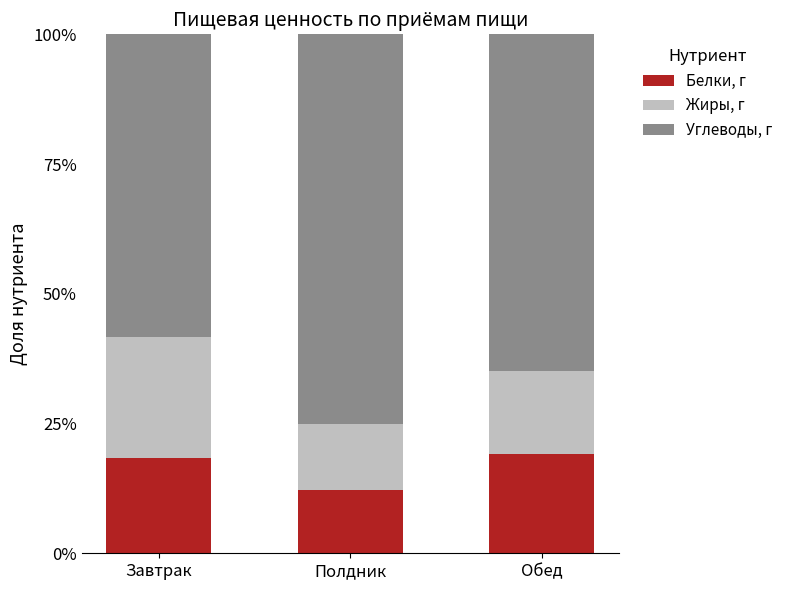

What are all the series names shown in the legend?

Белки, г, Жиры, г, Углеводы, г